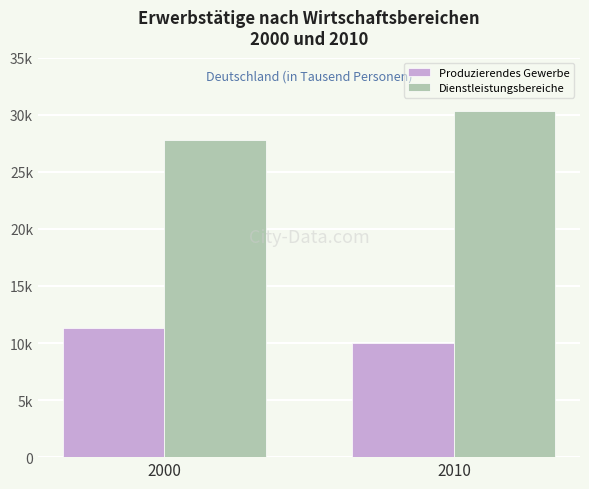

Are the bars grouped side by side (vs. stacked)?

Yes